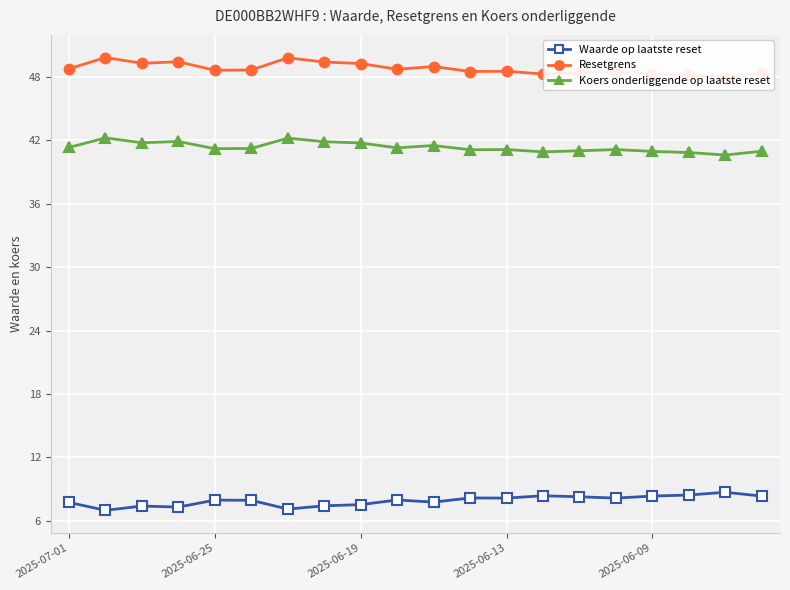

What is the total value across all series at 17?

97.5